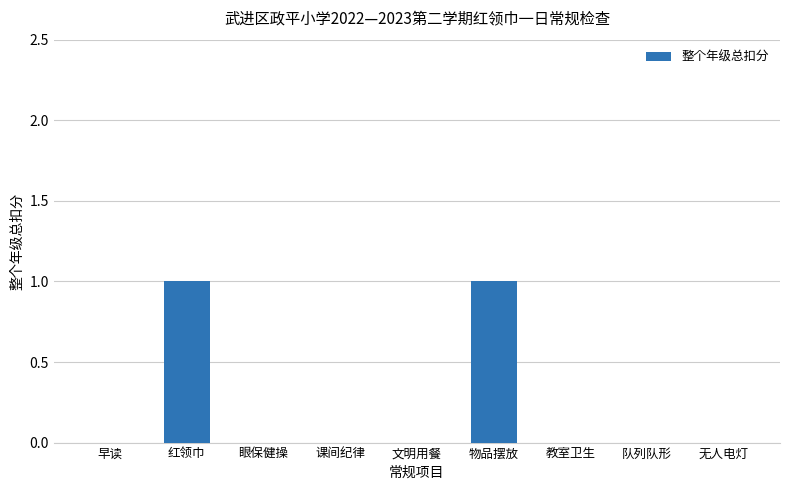

The value at 早读 is 0. True or false?

True